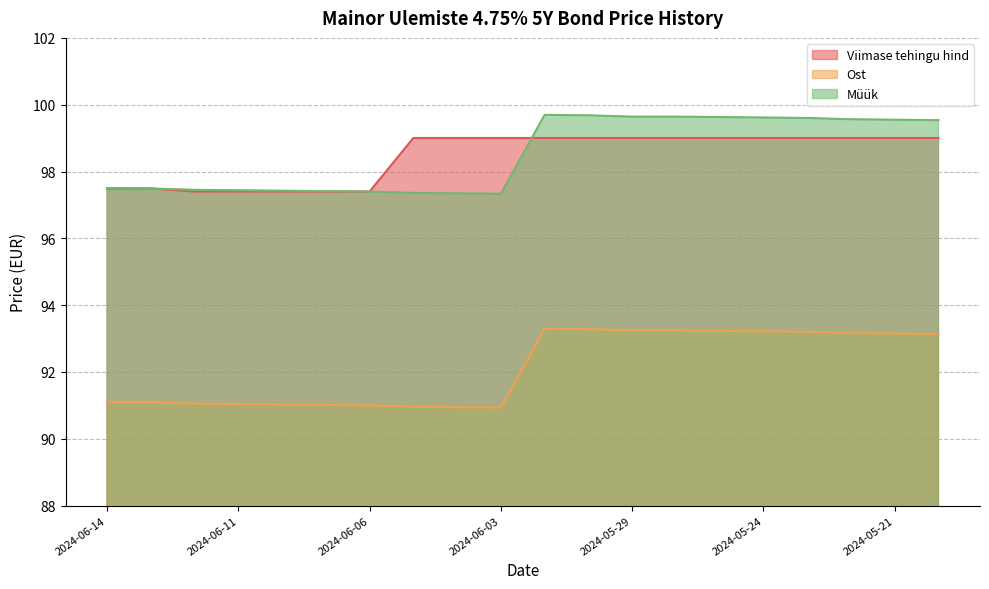

True or false: Viimase tehingu hind has more than 2 interior local peaks.

False